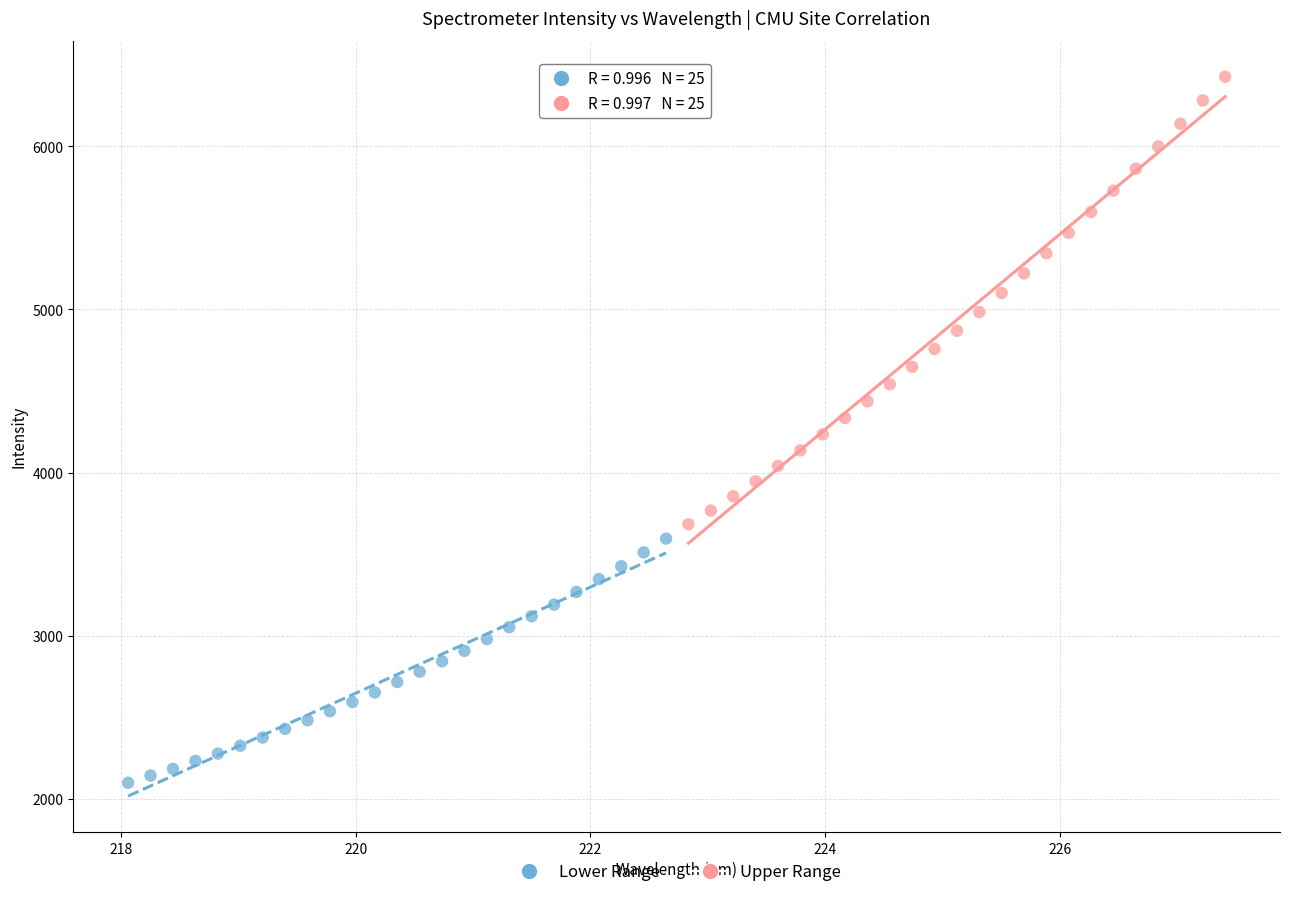

Which series reaches the minimum Y coordinate?

Lower Range